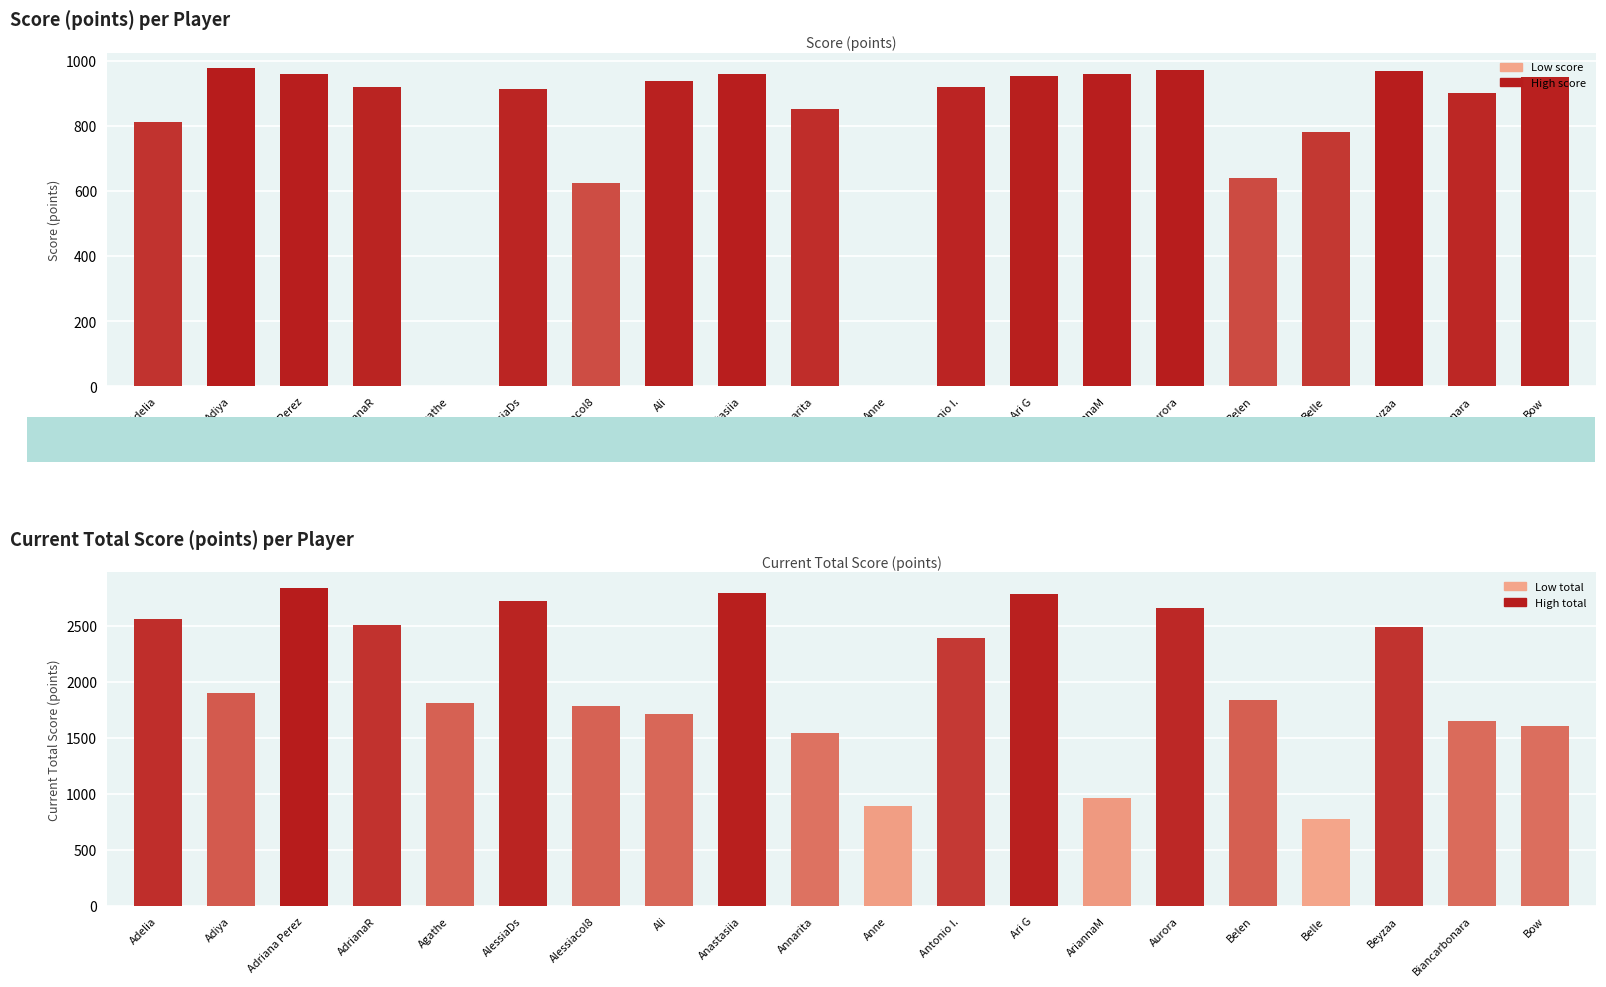

Reading right to left, list all the values displayed in this chart.

Score (points): Bow=951	Biancarbonara=900	Beyzaa=970	Belle=780	Belen=639	Aurora=971	AriannaM=961	Ari G=955	Antonio I.=919	Anne=0	Annarita=853	Anastasiia=960	Ali=938	Alessiacol8=626	AlessiaDs=913	Agathe=0	AdrianaR=921	Adriana Perez=960	Adiya=977	Adelia=812
Current Total Score (points): Bow=1609	Biancarbonara=1655	Beyzaa=2489	Belle=780	Belen=1839	Aurora=2658	AriannaM=961	Ari G=2783	Antonio I.=2396	Anne=889	Annarita=1545	Anastasiia=2795	Ali=1717	Alessiacol8=1786	AlessiaDs=2722	Agathe=1809	AdrianaR=2510	Adriana Perez=2838	Adiya=1903	Adelia=2566